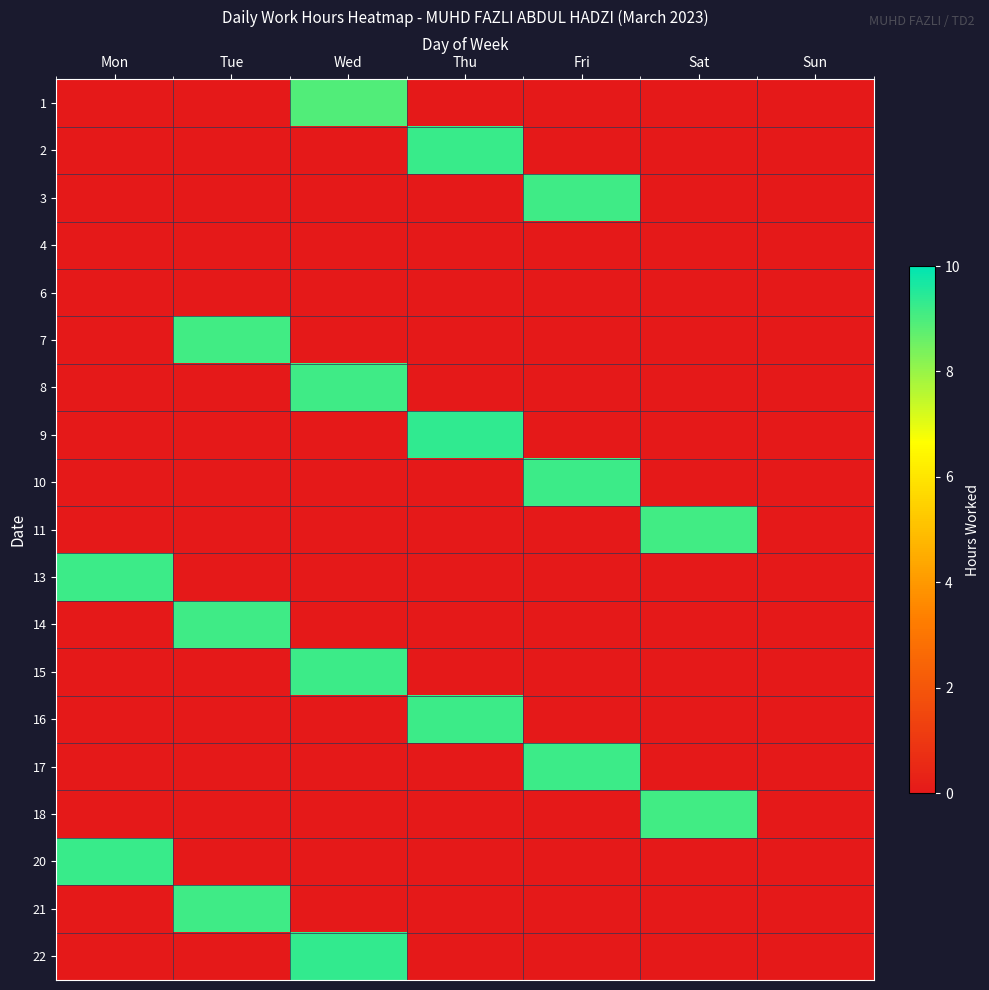

At Sun, list the series in order from smallest to largest.

1, 2, 3, 4, 6, 7, 8, 9, 10, 11, 13, 14, 15, 16, 17, 18, 20, 21, 22